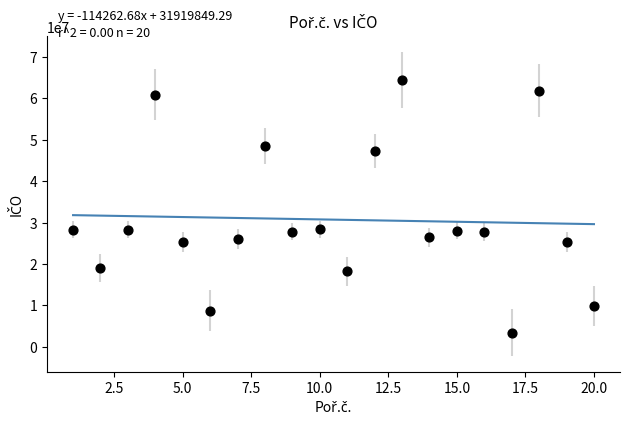

What is the range of Y values (max minus min)?

61034800